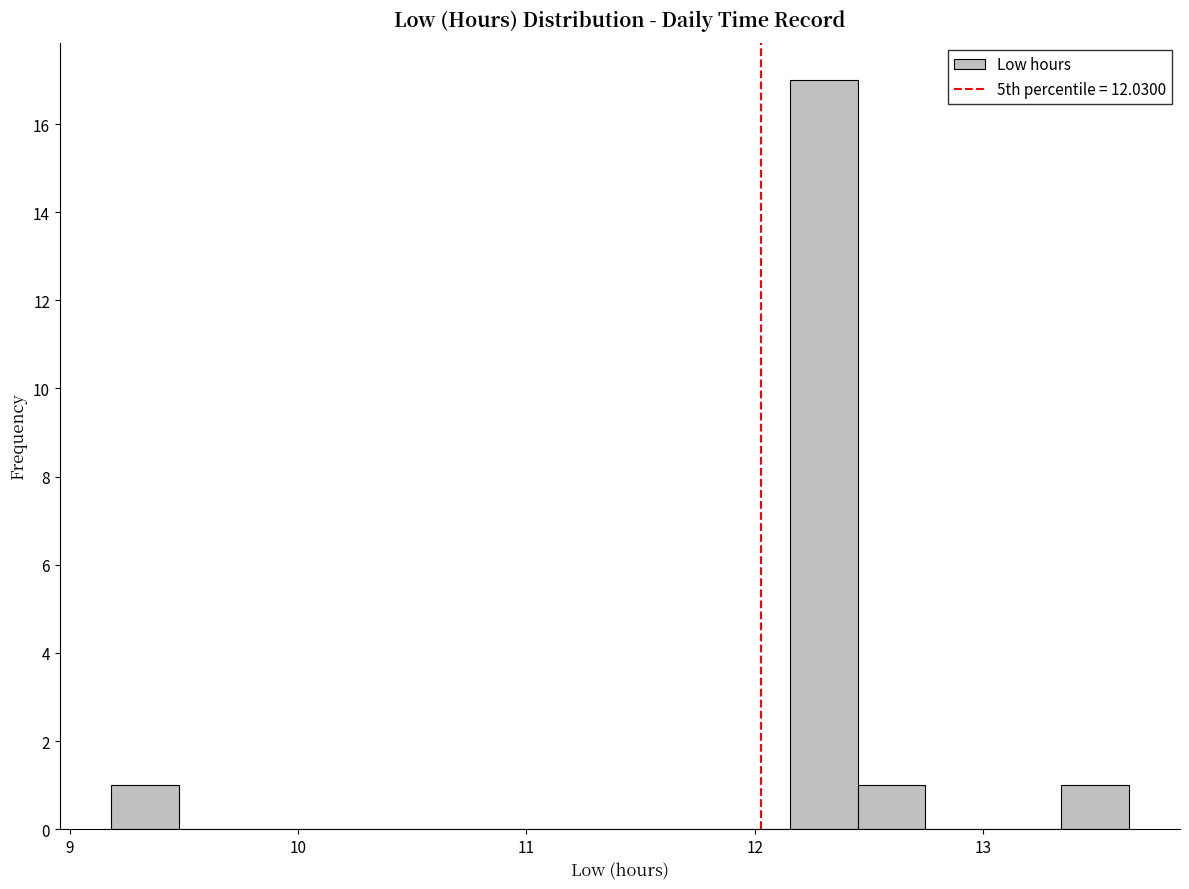

Around what value on the x-axis is the tallest bar? Give the approximate position of its centre, as read against the axis.

12.3